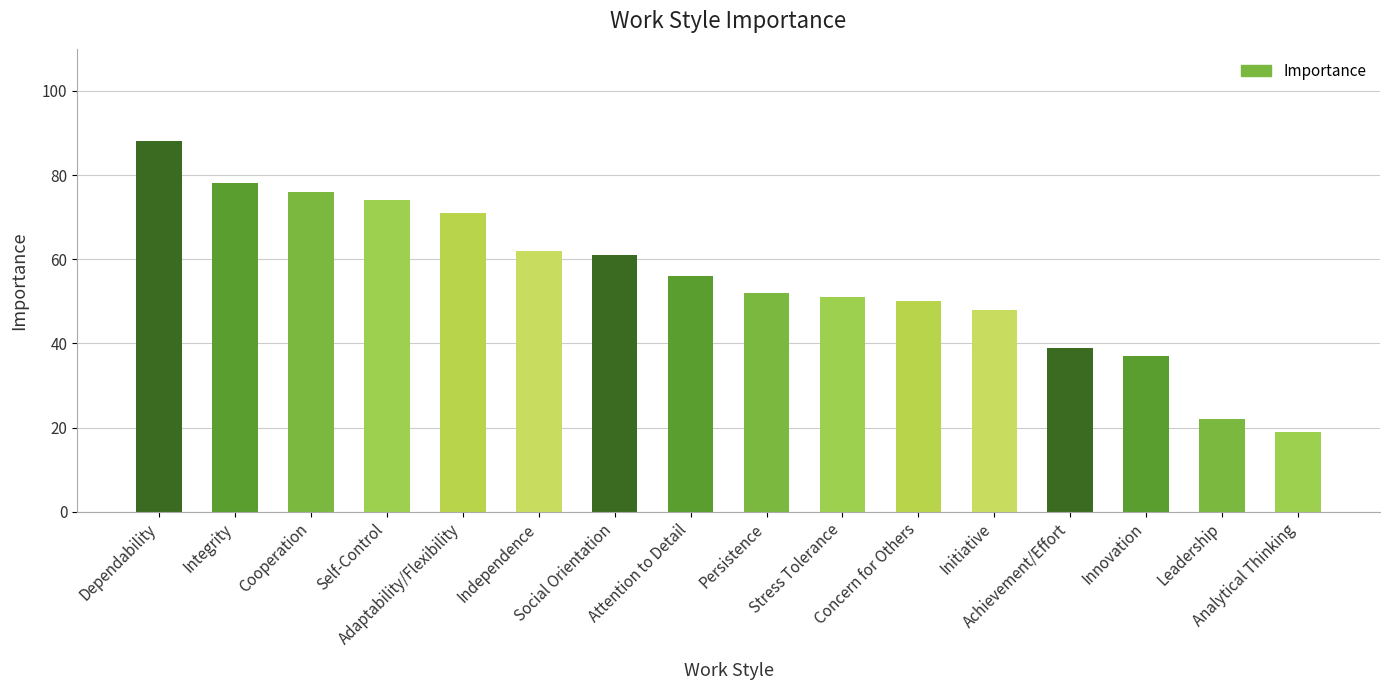

List the labels in order of value, largest first.

Dependability, Integrity, Cooperation, Self-Control, Adaptability/Flexibility, Independence, Social Orientation, Attention to Detail, Persistence, Stress Tolerance, Concern for Others, Initiative, Achievement/Effort, Innovation, Leadership, Analytical Thinking